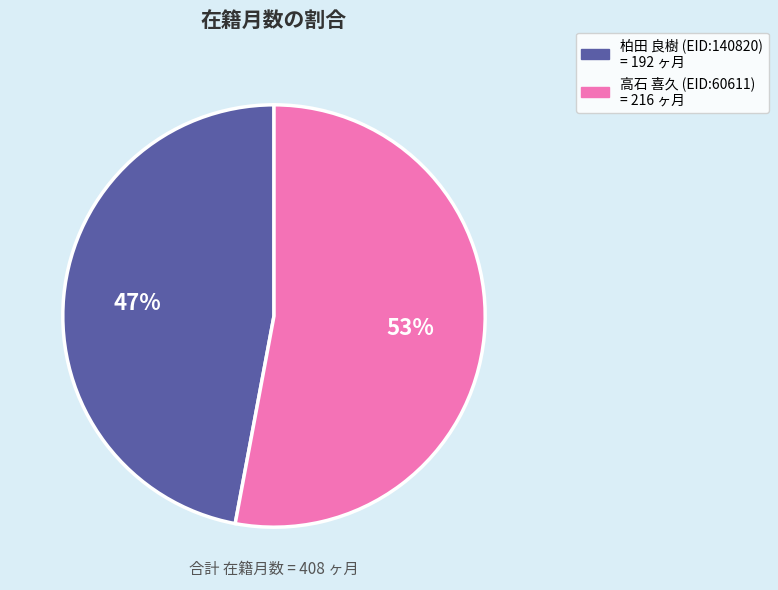

True or false: 高石 喜久 (EID:60611) accounts for 46% of the total.

False